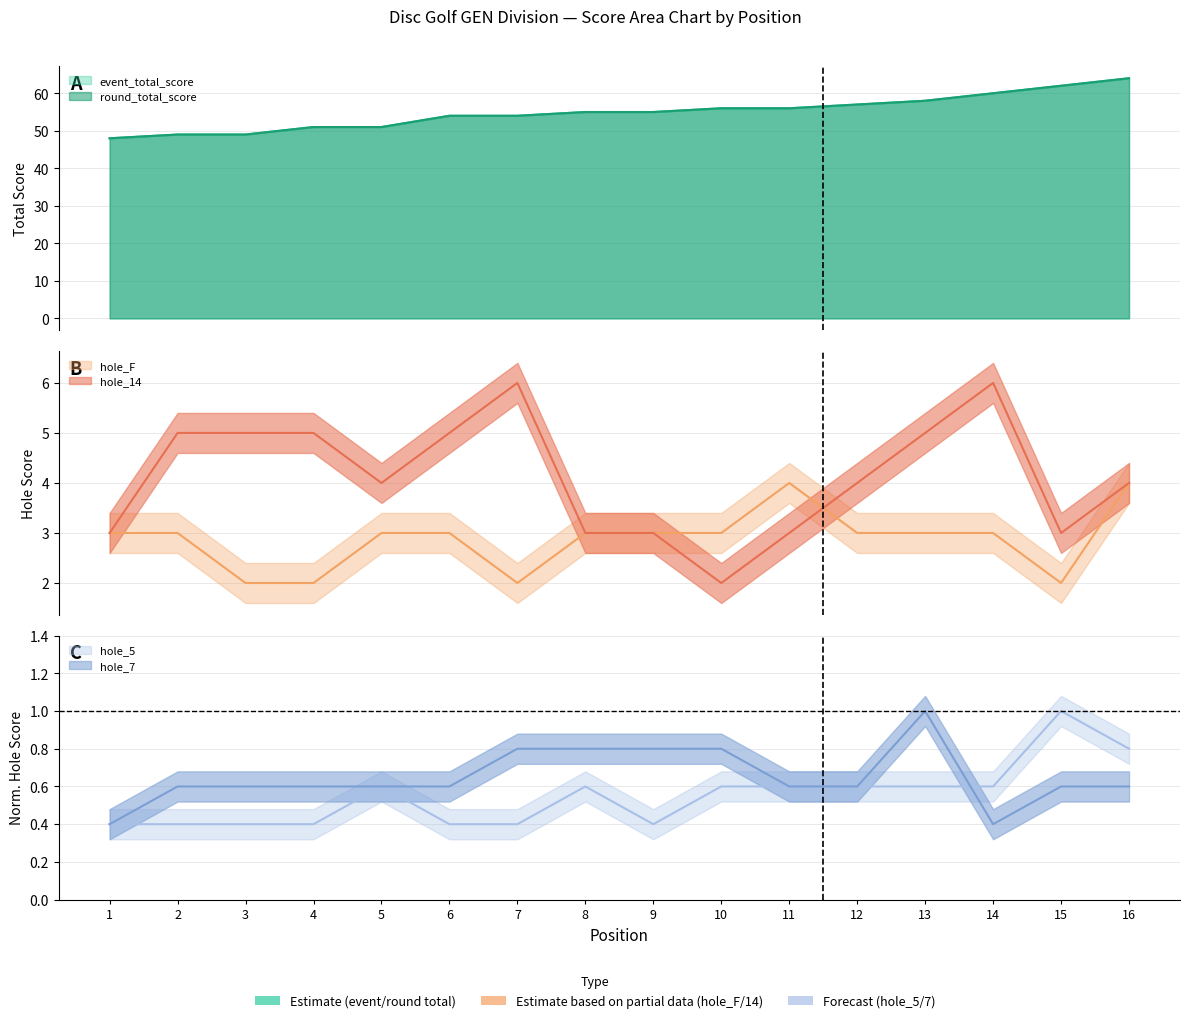

Does the chart display data point markers on the line(s)?

No